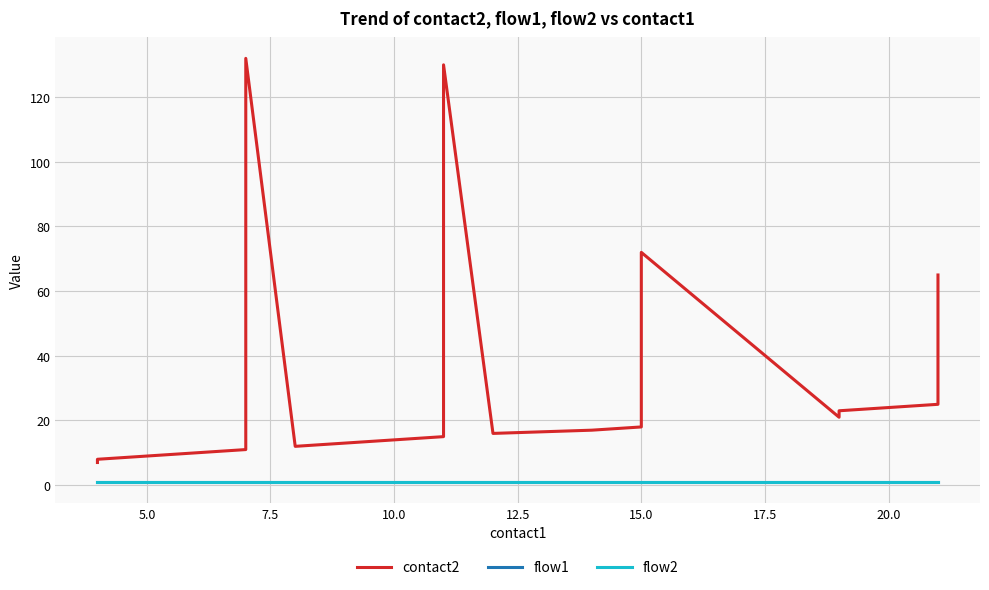

Count the number of data series in this chart.

3